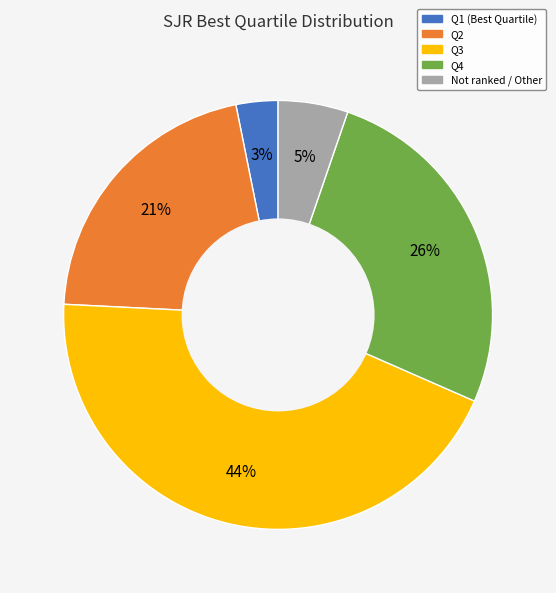

To the nearest percent, what is the average slice percentage?

20%